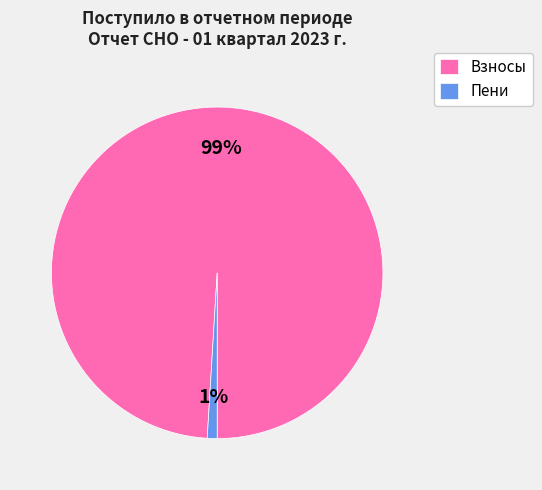

What is the smallest slice in the pie chart?

Пени